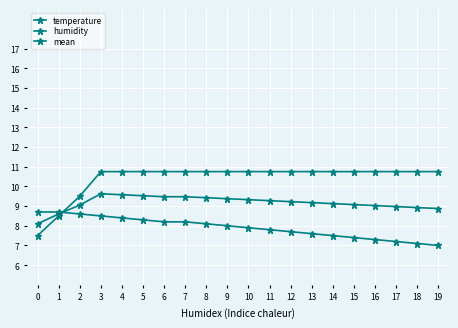

Where does the humidity series first go above 10?

3